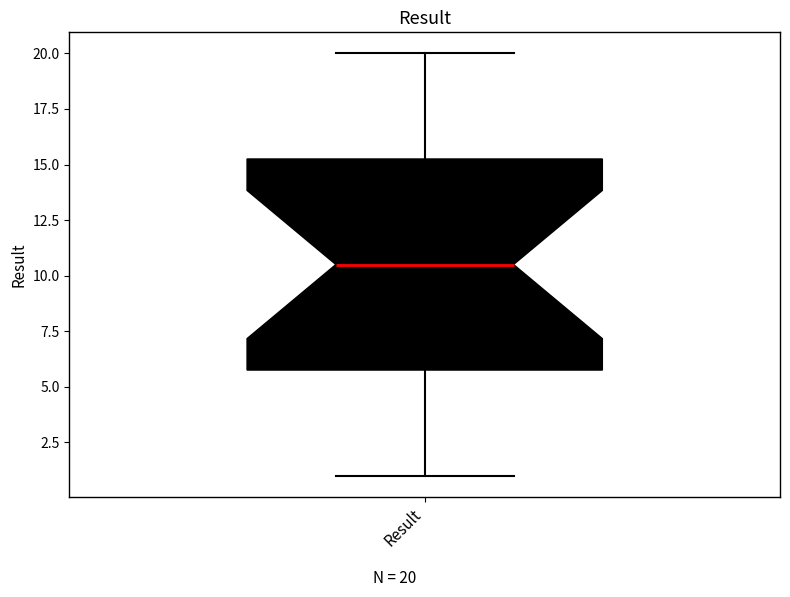

Where does the median line of the box for Result sit on the y-axis? The values are not printed on the chart, so give them approximately, as read against the axis.

10.5